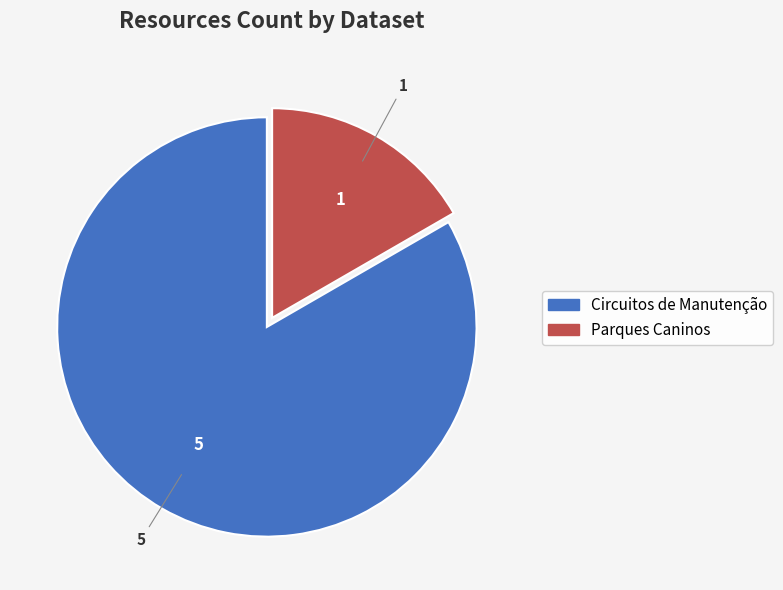

Rank the categories by value from highest to lowest.

Circuitos de Manutenção, Parques Caninos